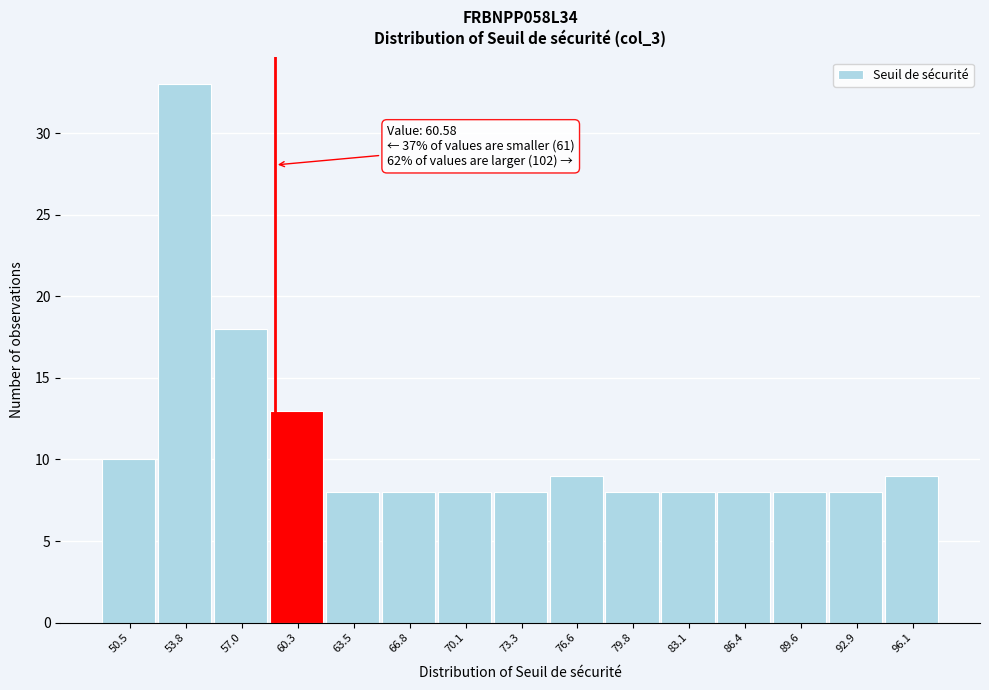

Reading left to right, what are all the values shown in this chart?

50.5=10	53.8=33	57.0=18	60.3=13	63.5=8	66.8=8	70.1=8	73.3=8	76.6=9	79.8=8	83.1=8	86.4=8	89.6=8	92.9=8	96.1=9